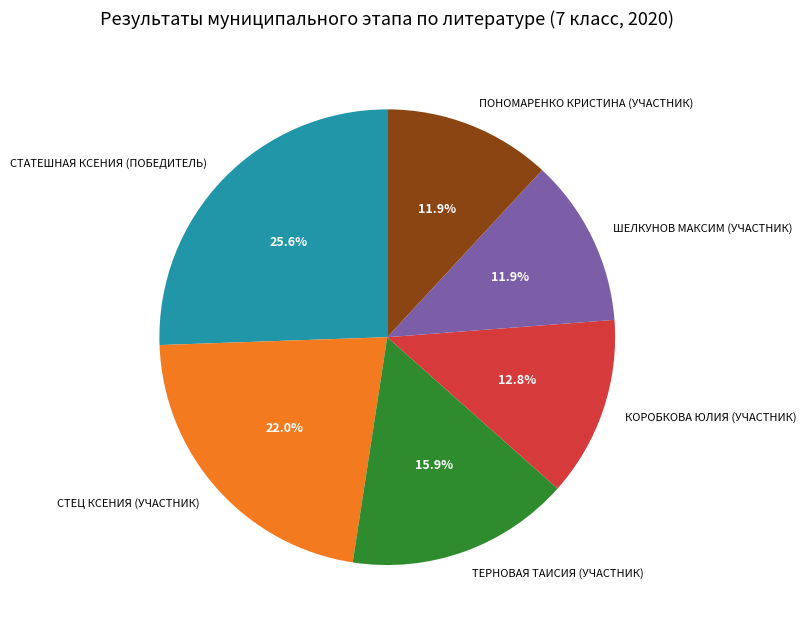

Is there a majority slice in this chart?

No